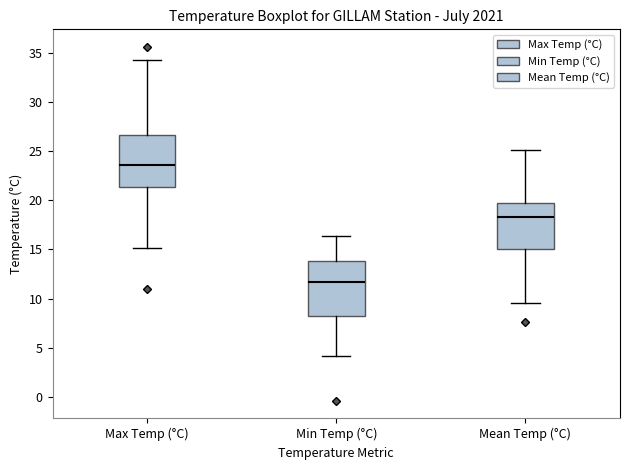

Which box has the lowest median line?

Min Temp (°C)